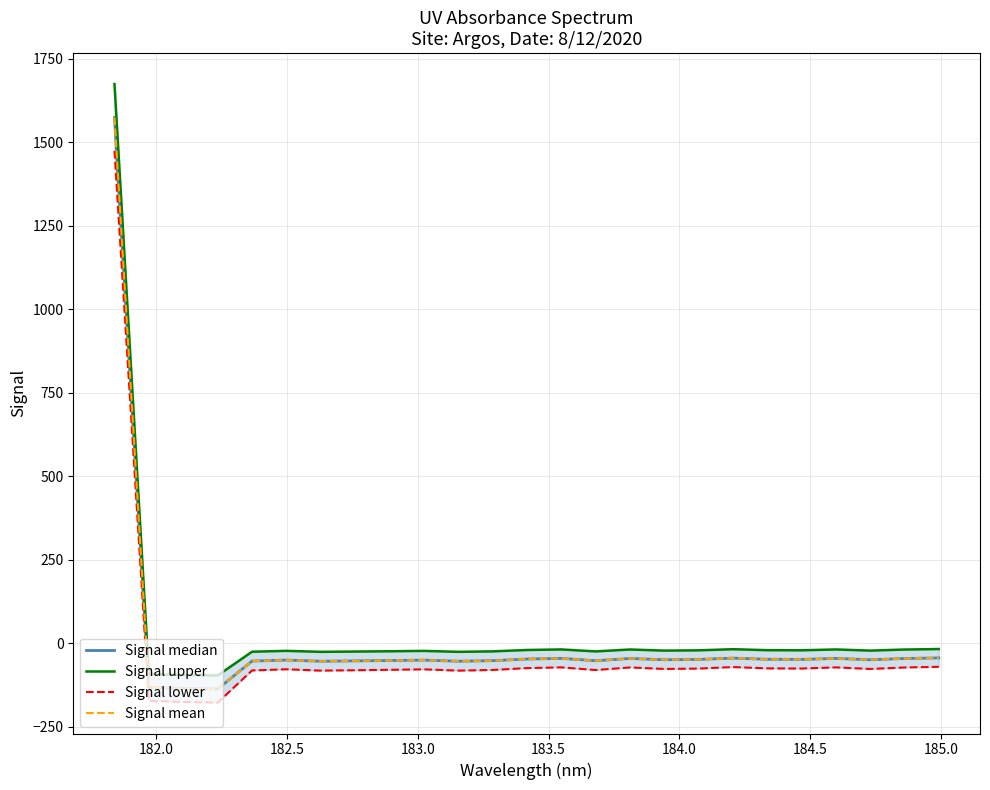

Which series has the widest spread of values?

Signal upper